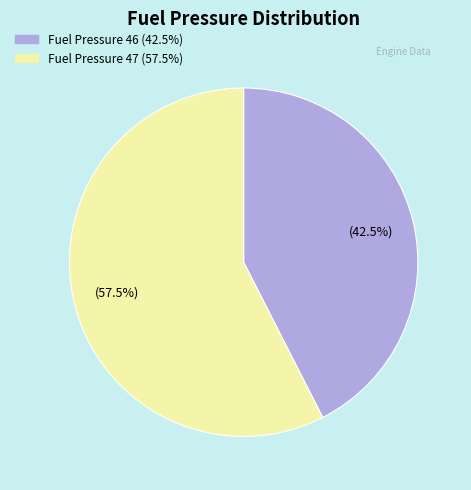

Is there a majority slice in this chart?

Yes